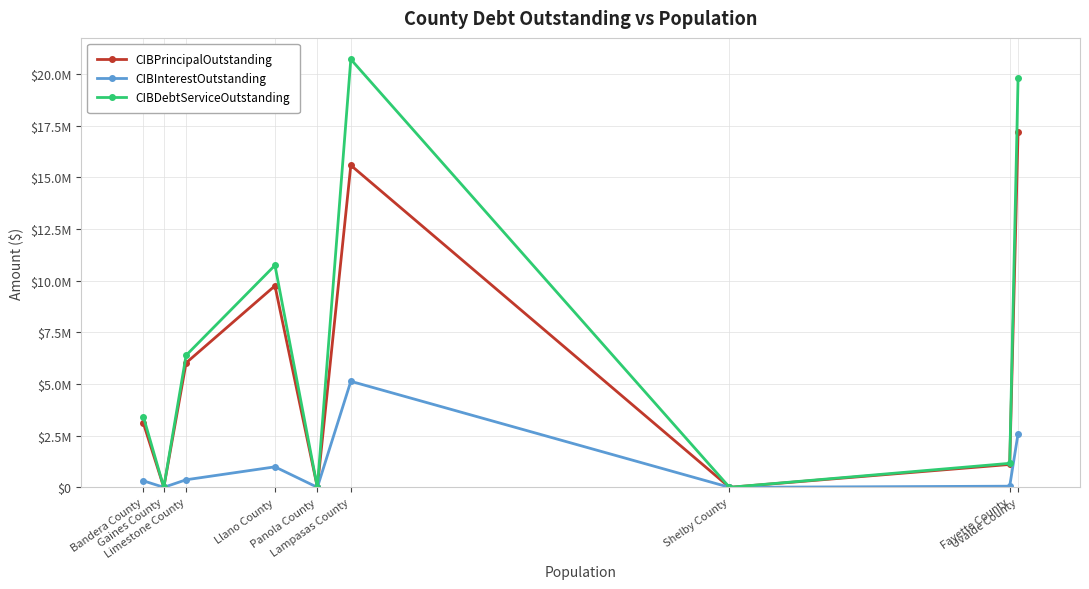

What is the label of the 3rd point from the left?

Limestone County